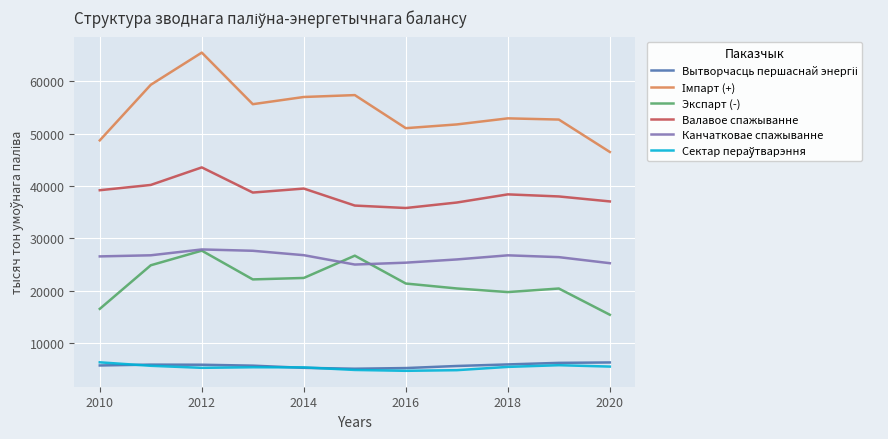

What is the lowest value of the Экспарт (-) series?

15439